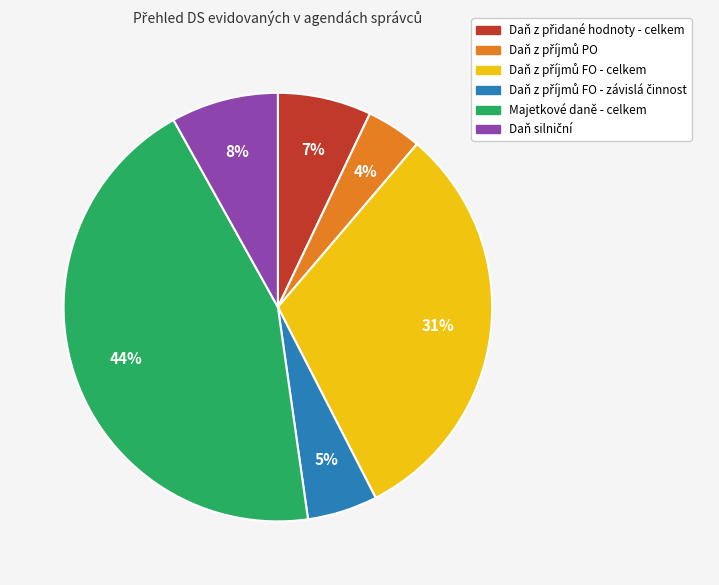

What is the largest slice in the pie chart?

Majetkové daně - celkem